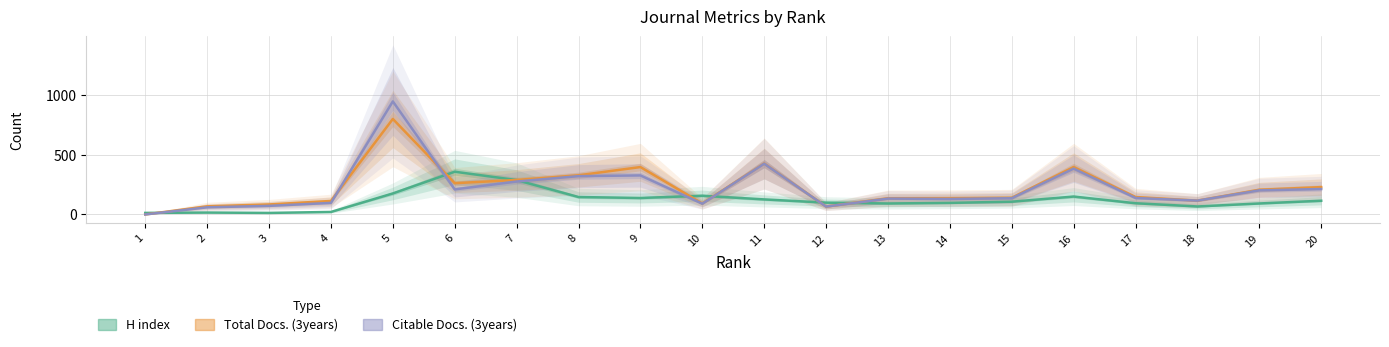

What is the maximum value for H index?

358